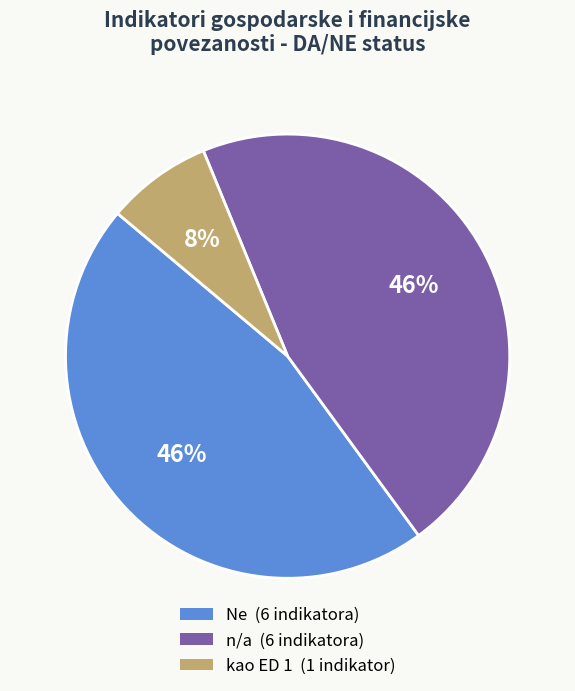

Does any single category account for the majority?

No